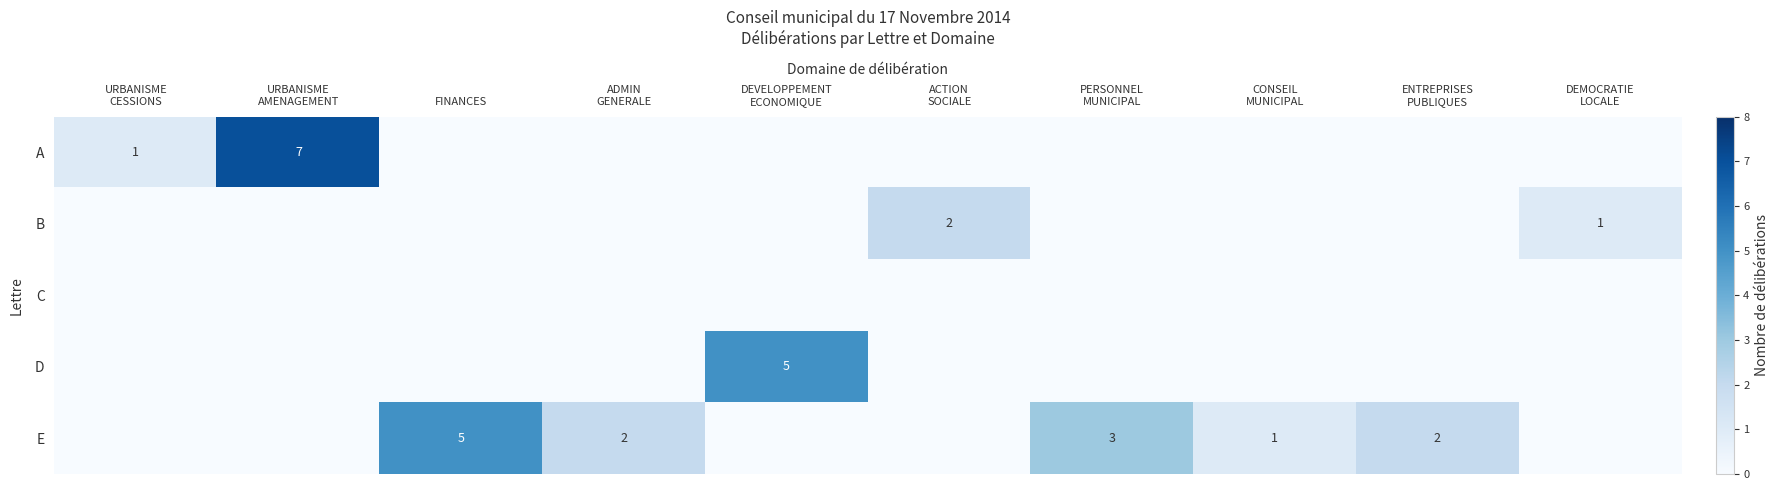

What is the total value across all series at CONSEIL
MUNICIPAL?

1